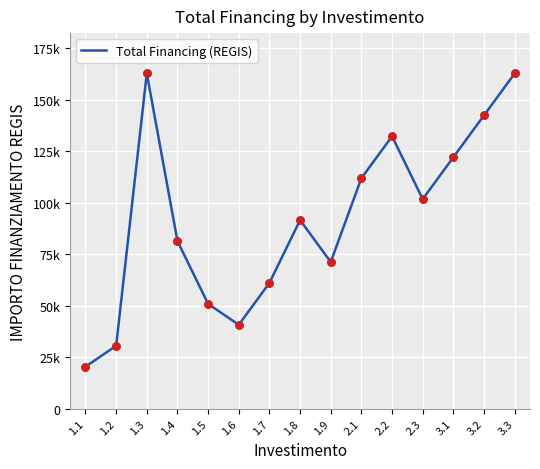

What is the ratio of the value at 3.3 to the value at 1.2?

5.3